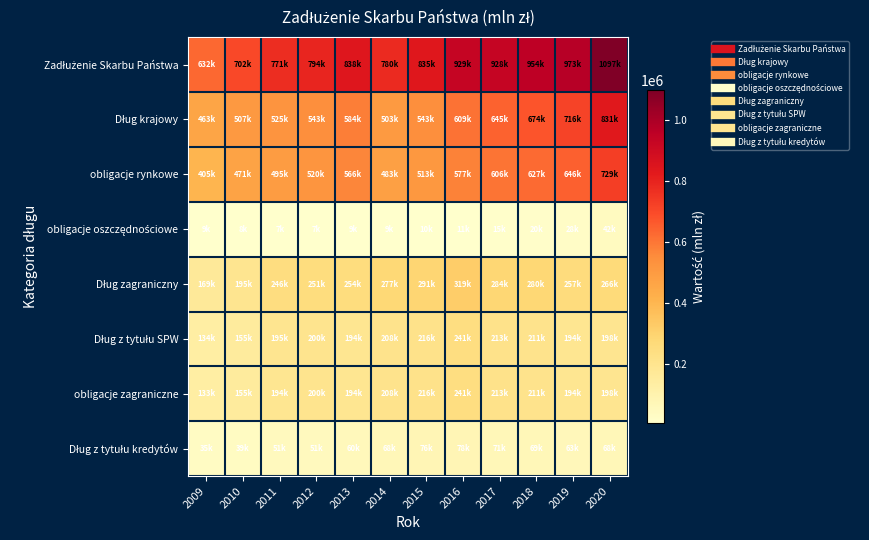

Between 2011 and 2017, which is larger?

2017